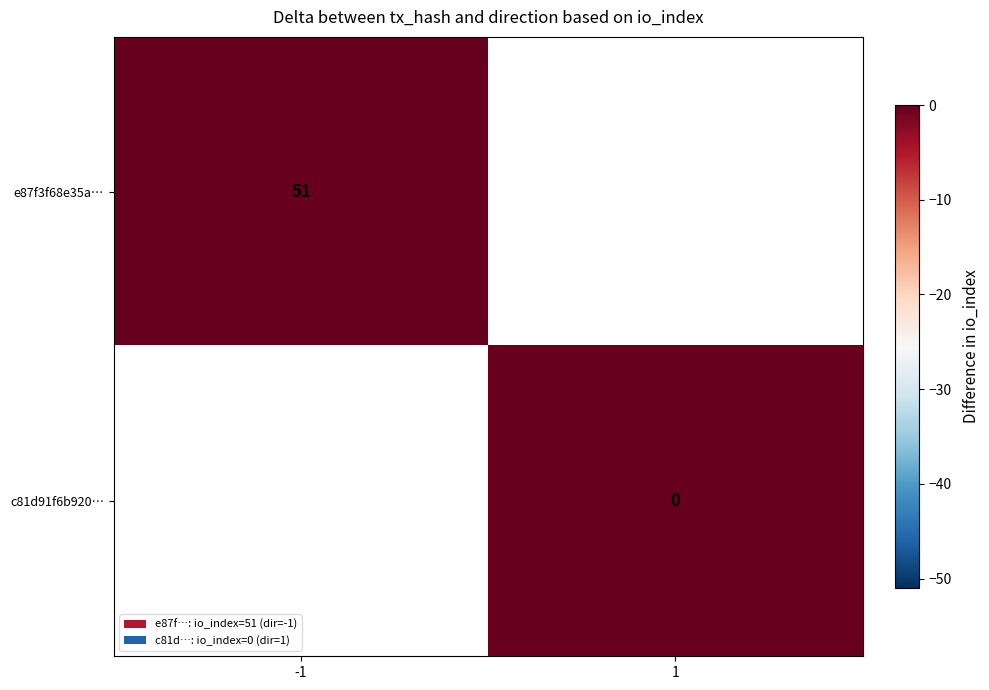

The value of e87f3f68e35a… at -1 is 78. True or false?

False